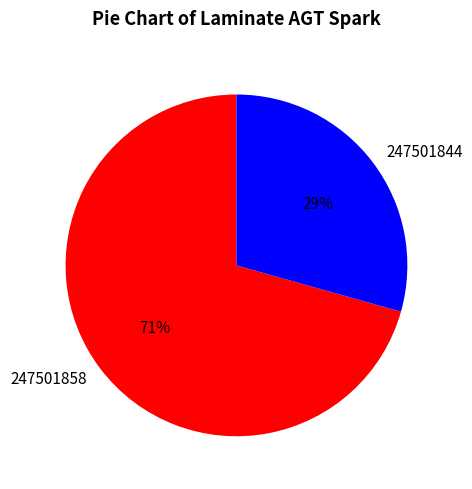

To the nearest percent, what percentage of the pie is 247501844?

29%